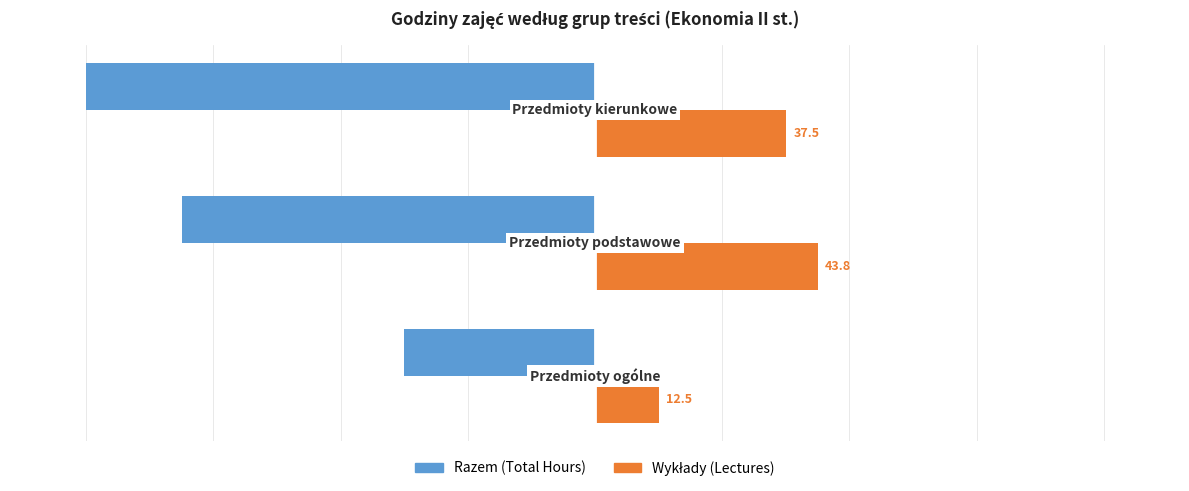

What is the difference between the maximum and minimum values in the Razem (Total Hours) series?

62.5